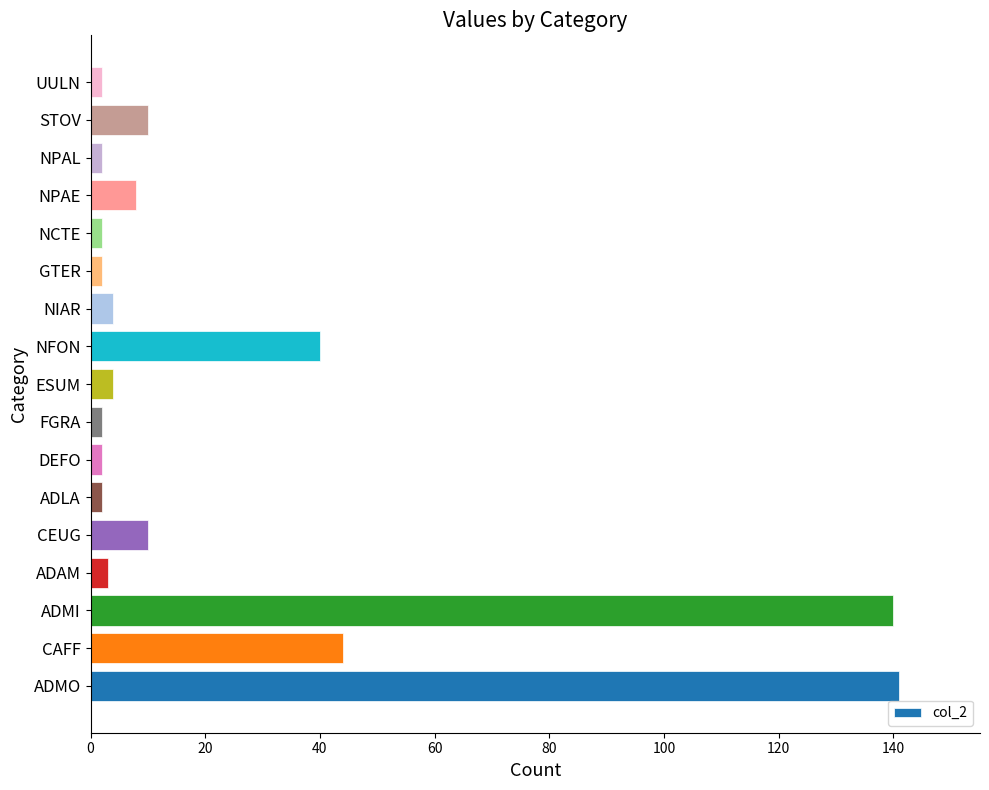

How many bars are there in total?

17